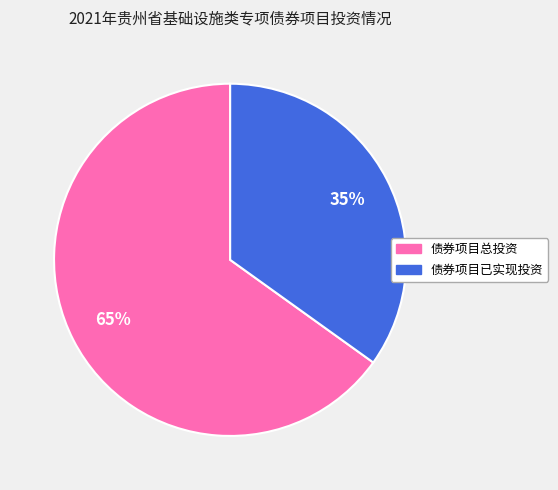

To the nearest percent, what is the difference between the largest and smallest slice percentages?

30%